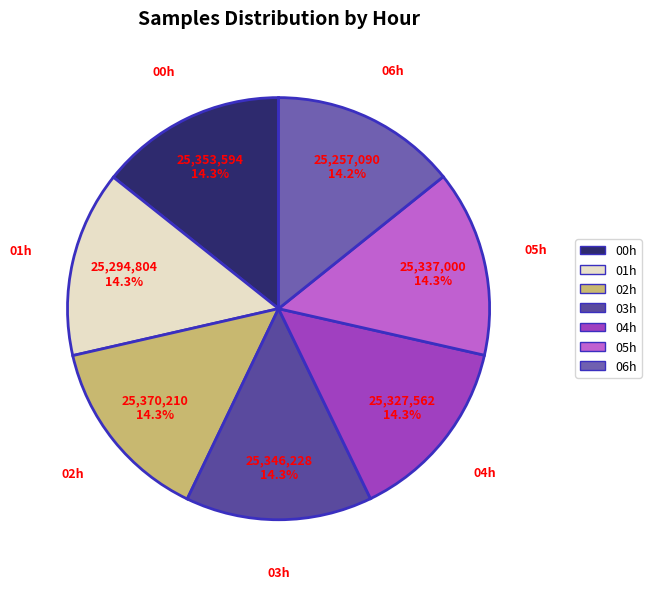

How many segments does this pie chart have?

7